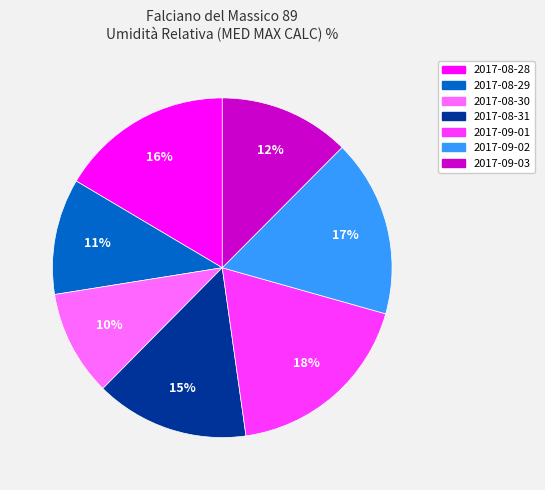

Which slice is the largest?

2017-09-01